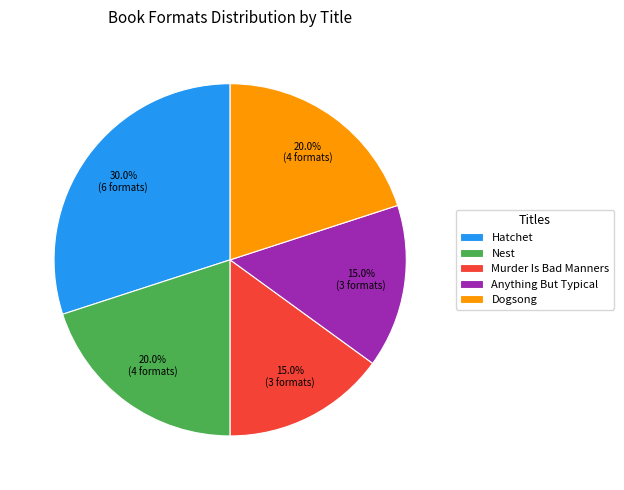

Between Dogsong and Murder Is Bad Manners, which is larger?

Dogsong